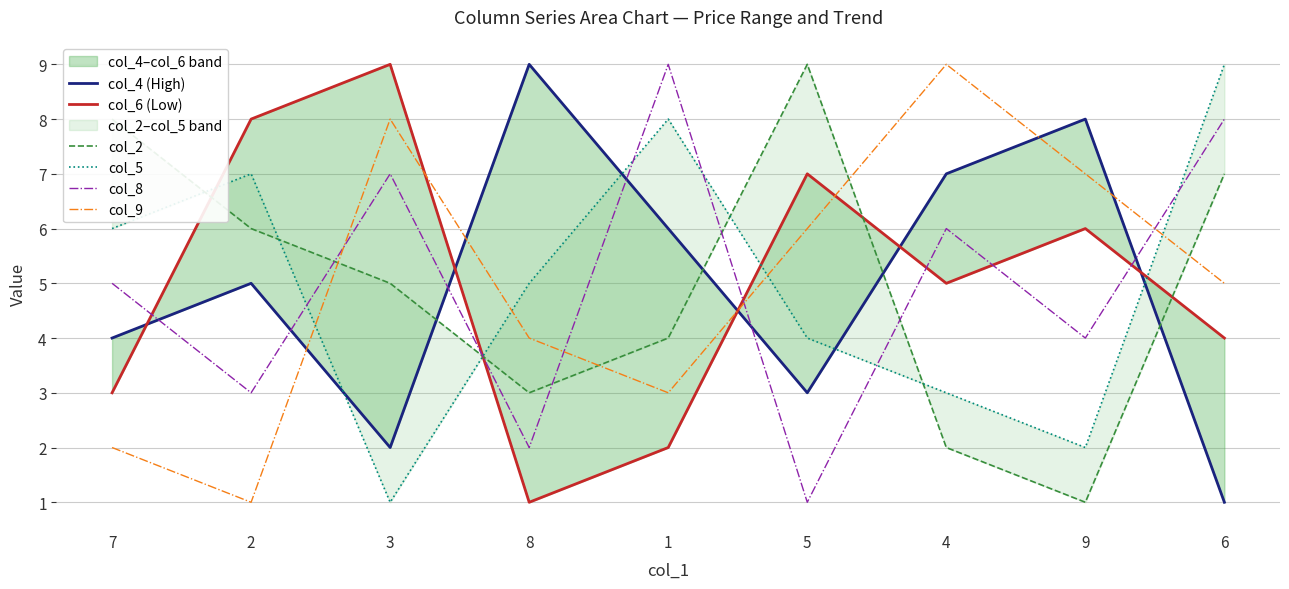

Where is the first local maximum for col_8?

3